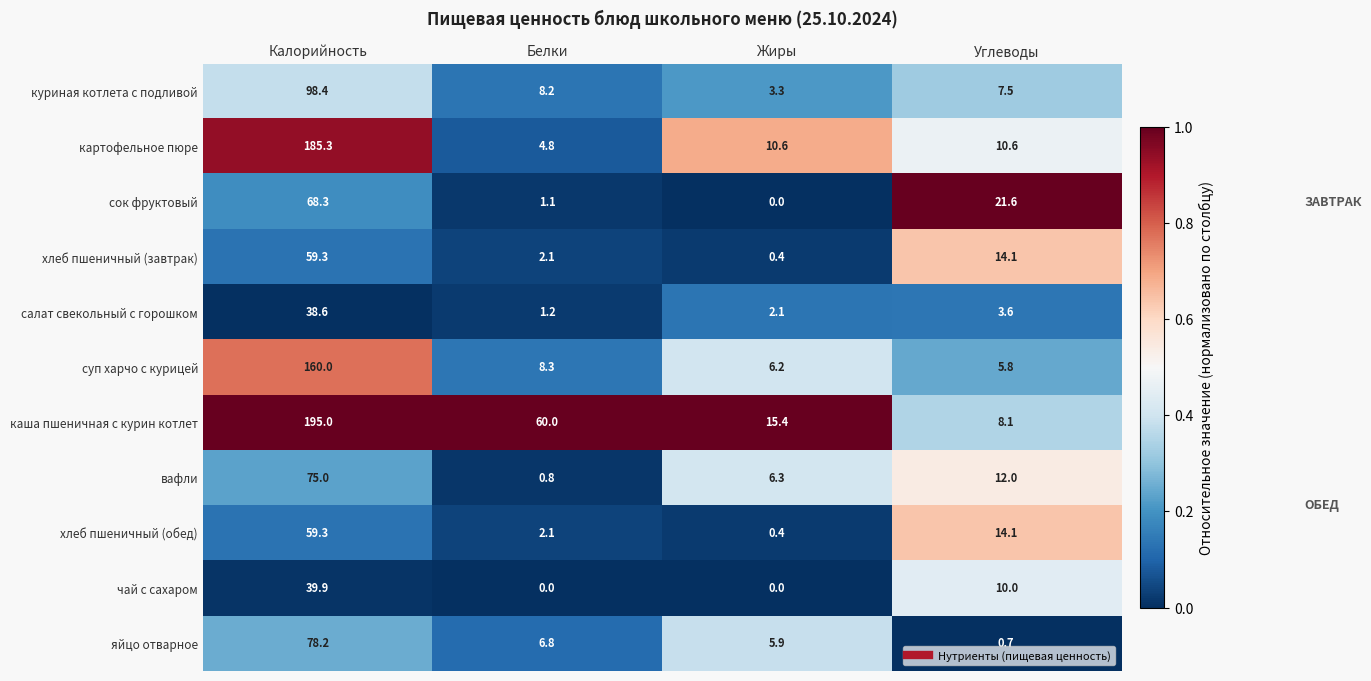

Which category has the highest value across all series?

Калорийность